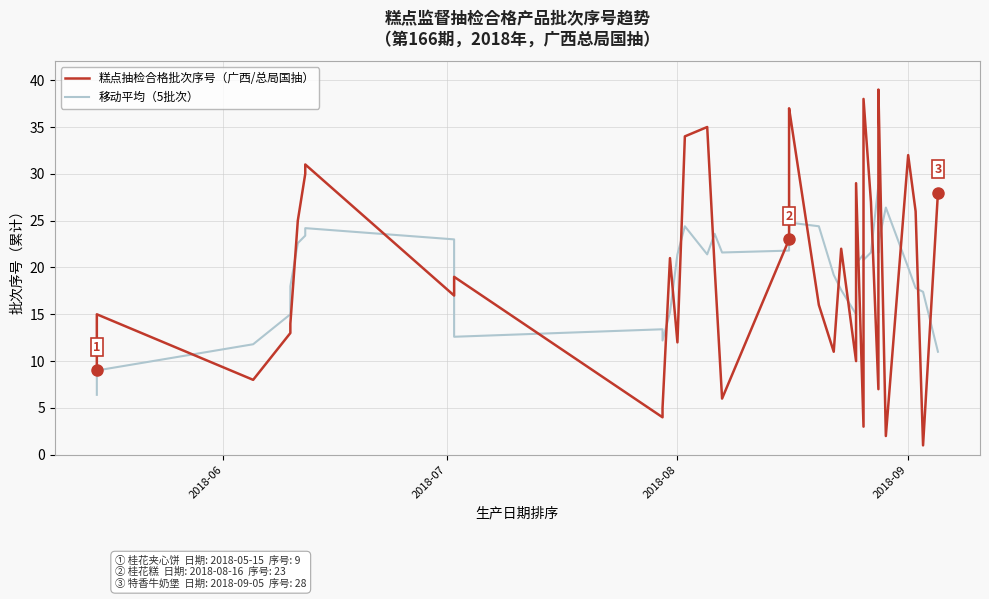

What is the value of the 糕点抽检合格批次序号（广西/总局国抽） point at the 3rd from the left?

8.0